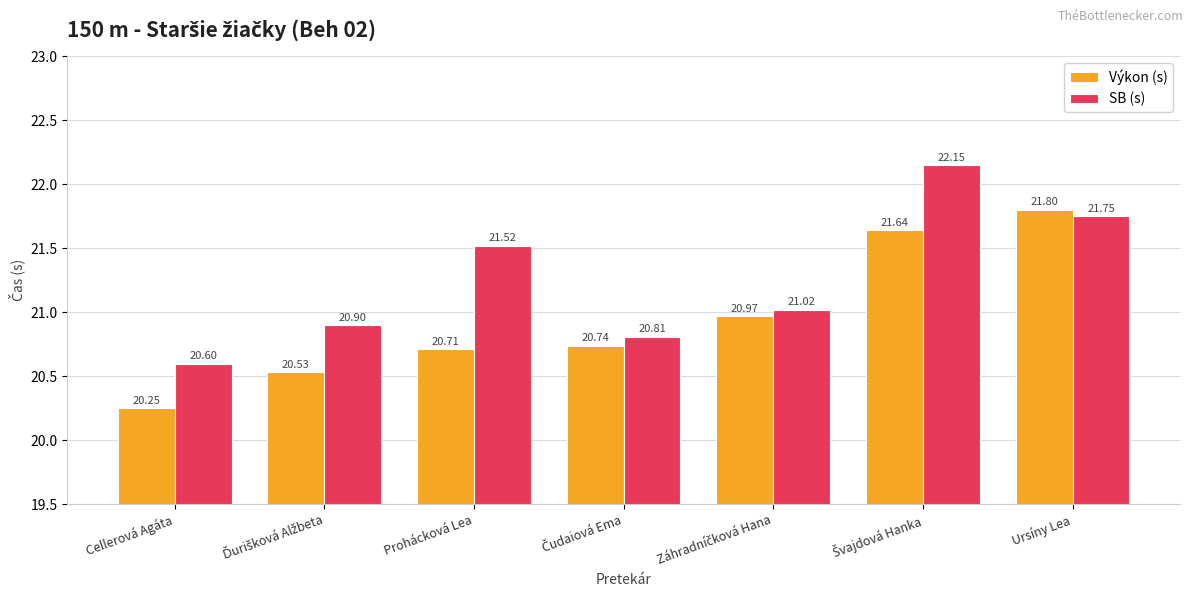

True or false: Výkon (s) has a value of 20.7 at Prohácková Lea.

True